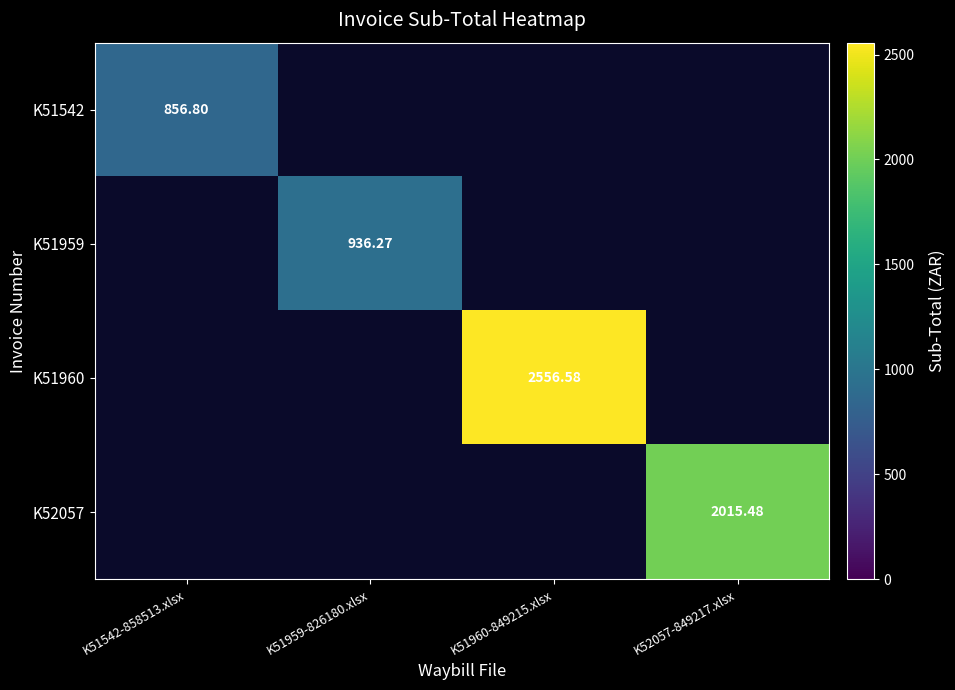

How many values in K51959 are above zero?

1